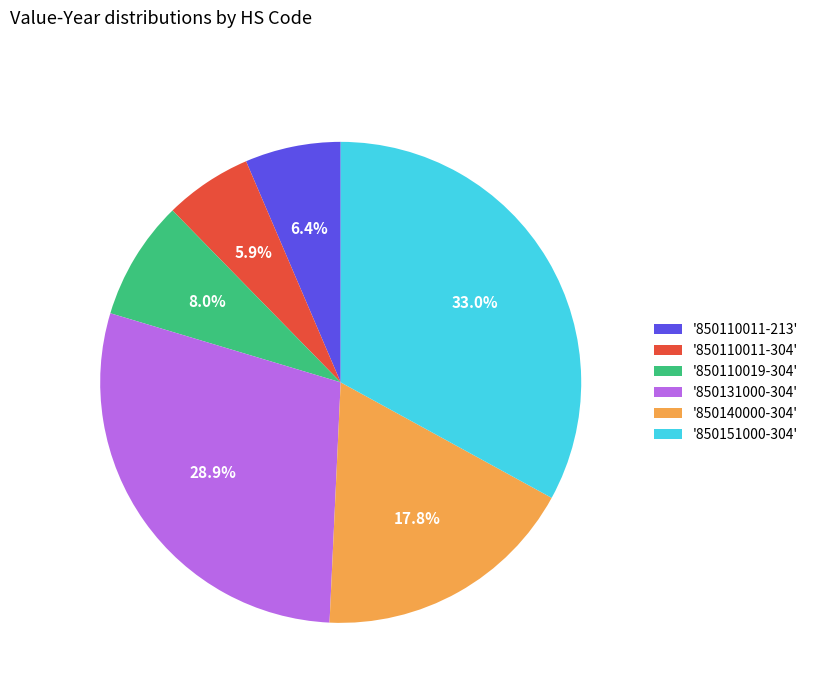

Is '850140000-304' the majority of the pie?

No